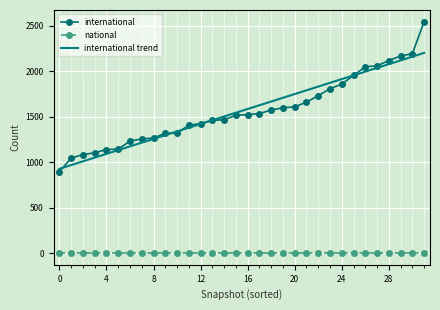

Which series has the widest spread of values?

international